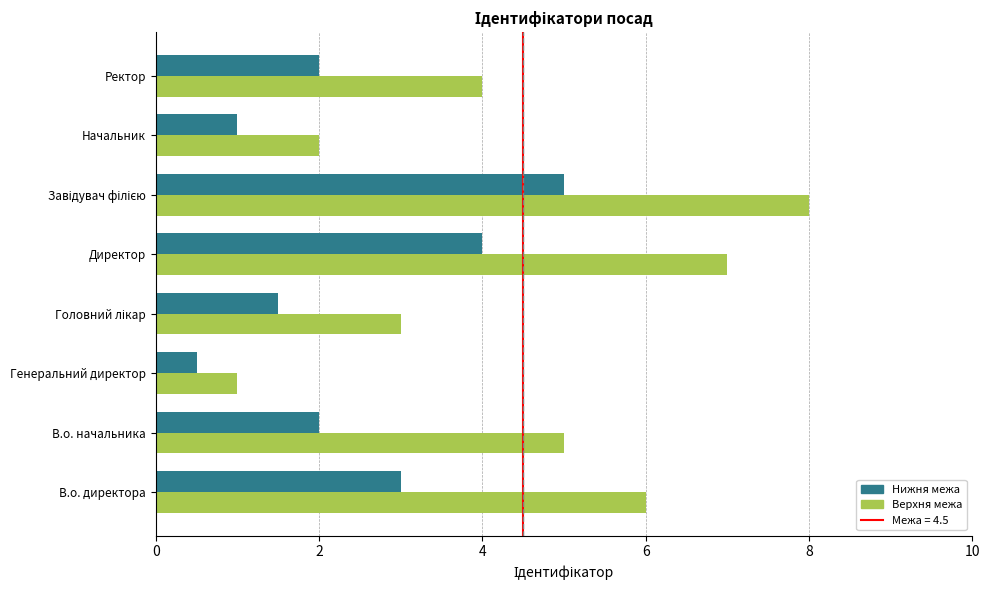

Is the value of Верхня межа at В.о. начальника greater than the value of Нижня межа at Директор?

Yes